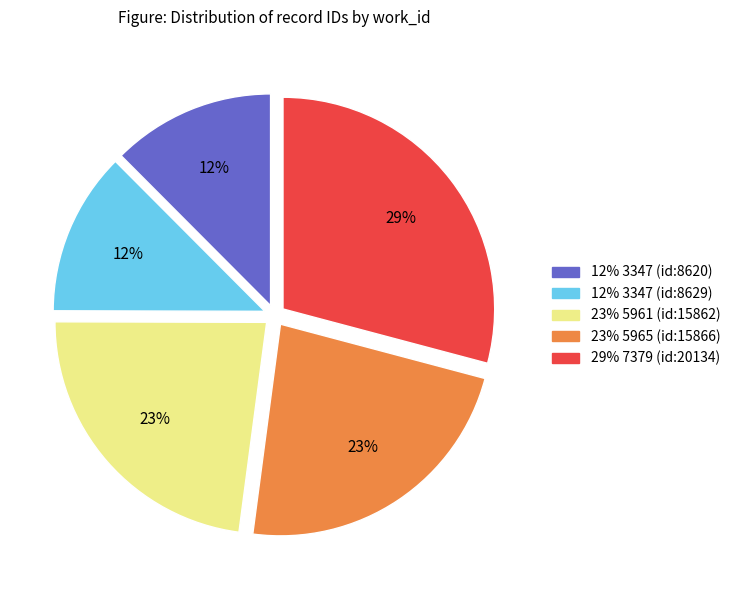

Is there any slice that represents more than half of the pie?

No